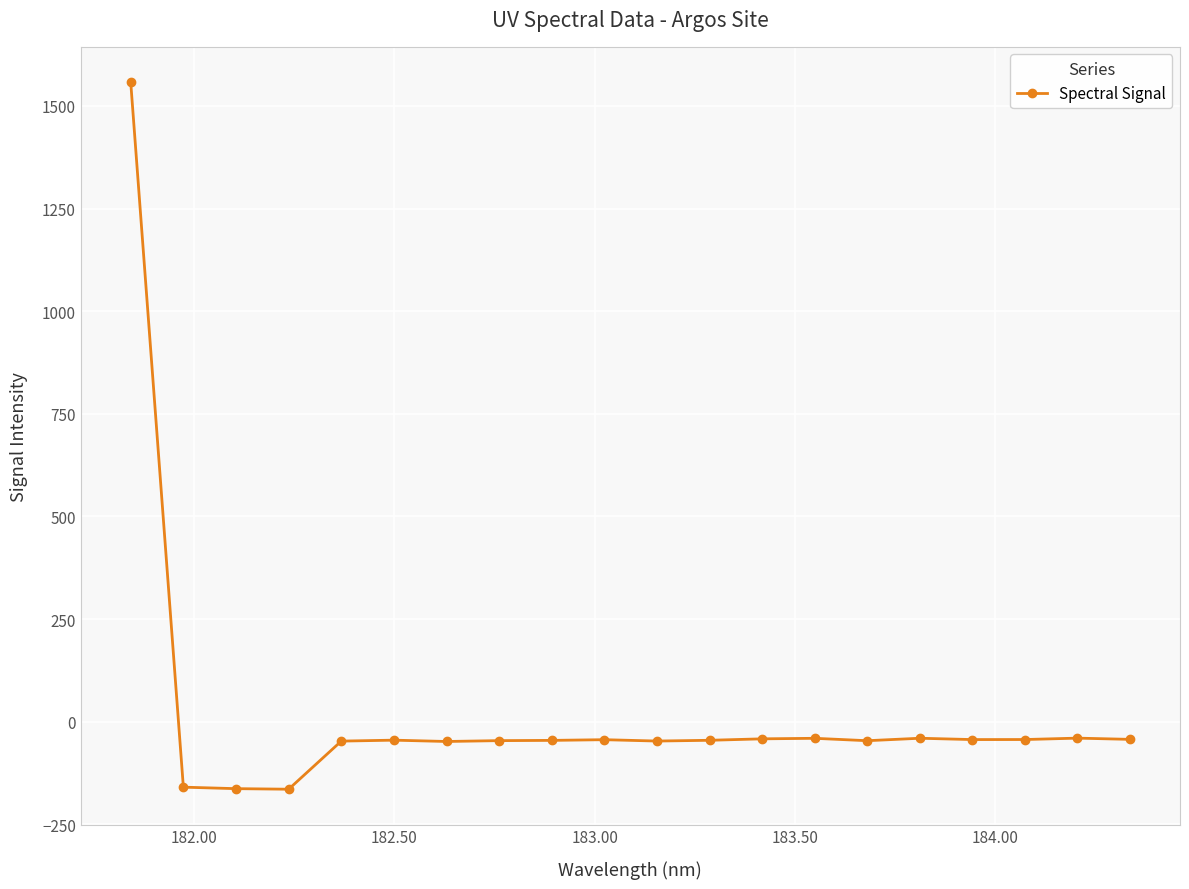

What is the value of the 5th point from the left?

-47.0